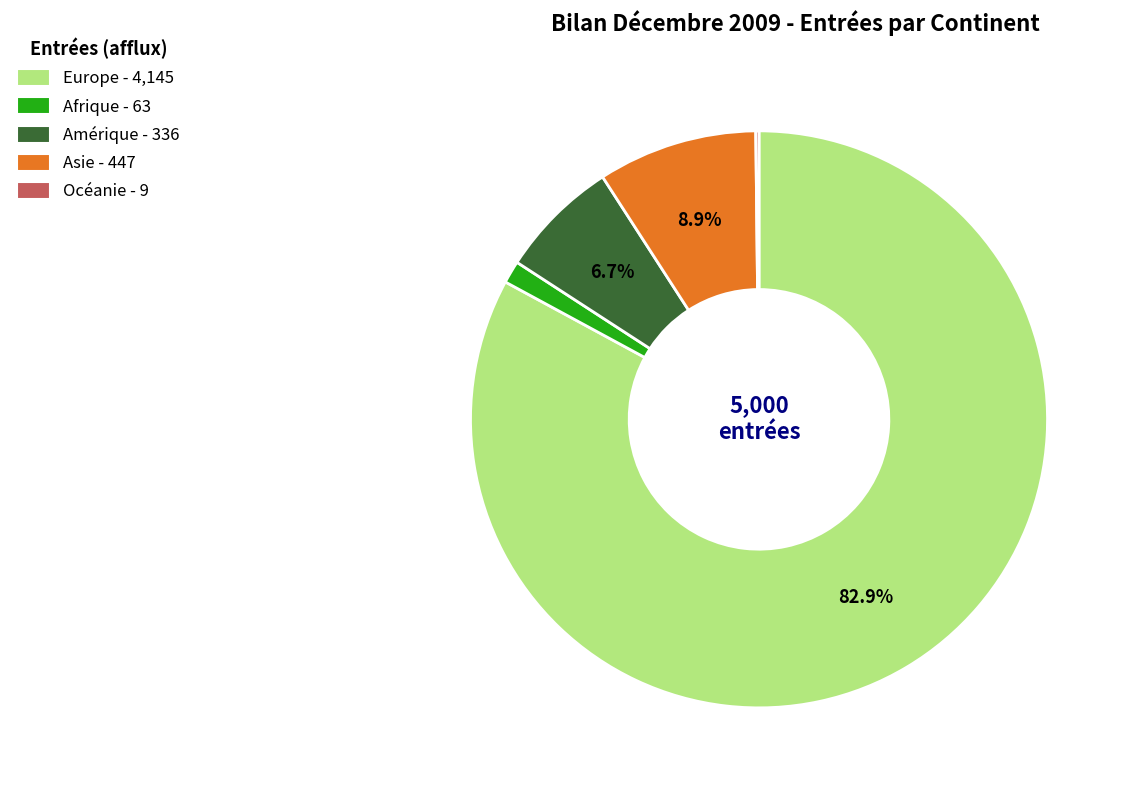

Does any single category account for the majority?

Yes